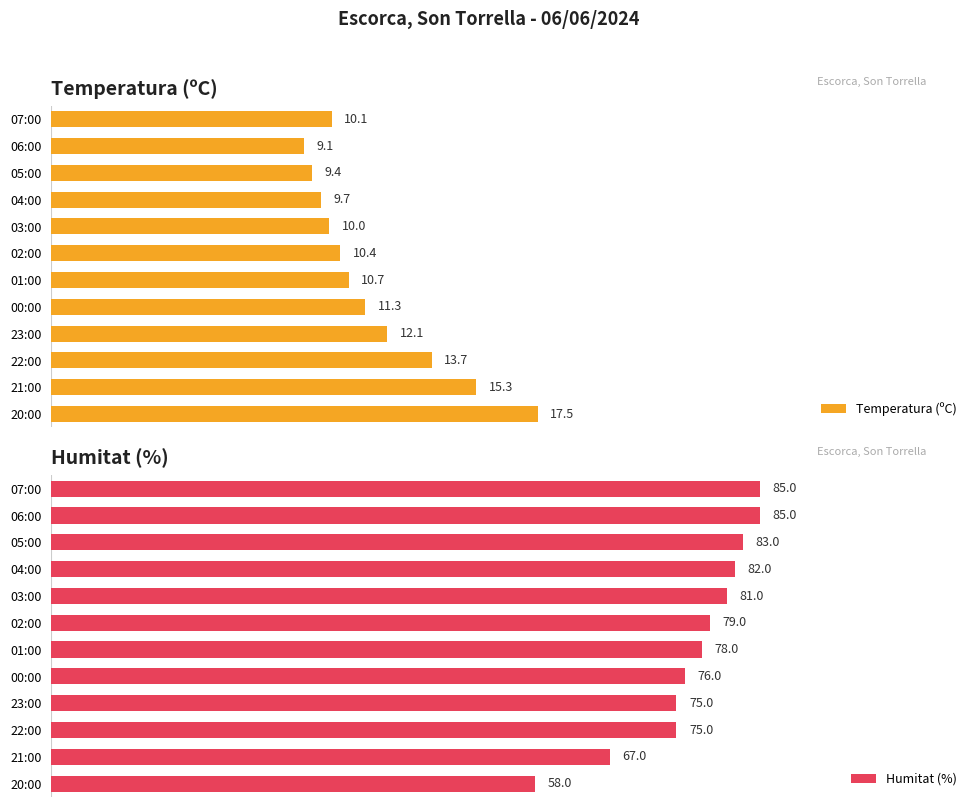

What is the value of the Humitat (%) bar at the 3rd from the left?

83.0